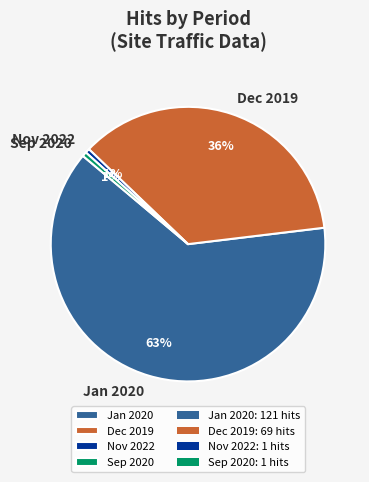

To the nearest percent, what portion does Sep 2020 represent?

1%